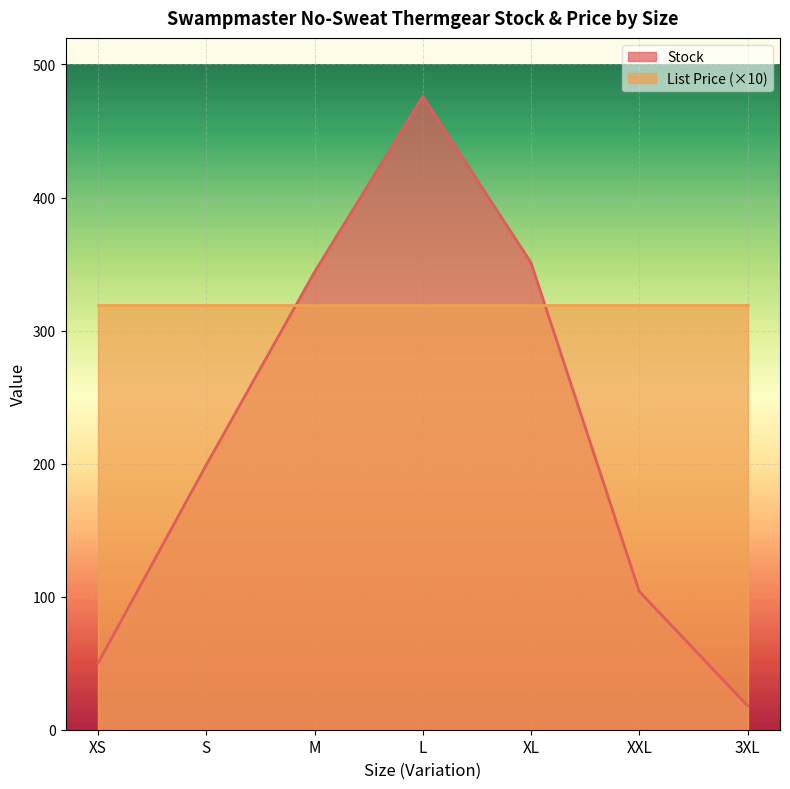

Reading right to left, what are all the values shown in this chart?

3XL=18	XXL=104	XL=351	L=476	M=344	S=199	XS=50